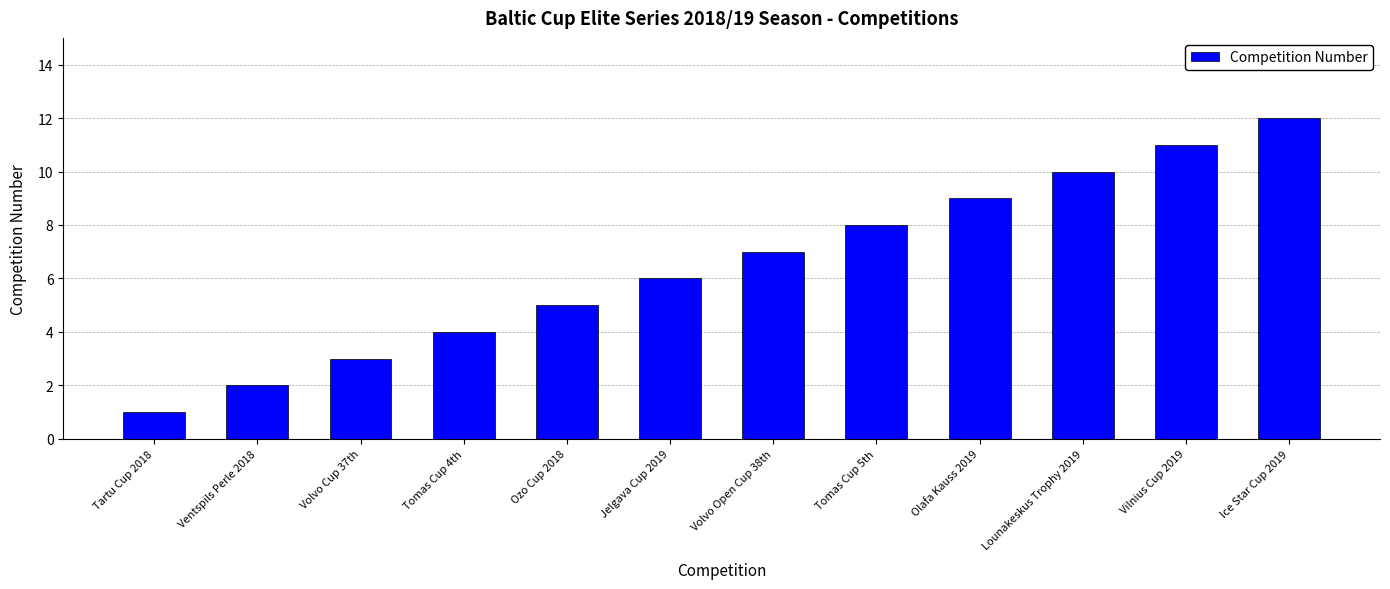

Reading left to right, list all the values displayed in this chart.

Tartu Cup 2018=1	Ventspils Perle 2018=2	Volvo Cup 37th=3	Tomas Cup 4th=4	Ozo Cup 2018=5	Jelgava Cup 2019=6	Volvo Open Cup 38th=7	Tomas Cup 5th=8	Olafa Kauss 2019=9	Lounakeskus Trophy 2019=10	Vilnius Cup 2019=11	Ice Star Cup 2019=12